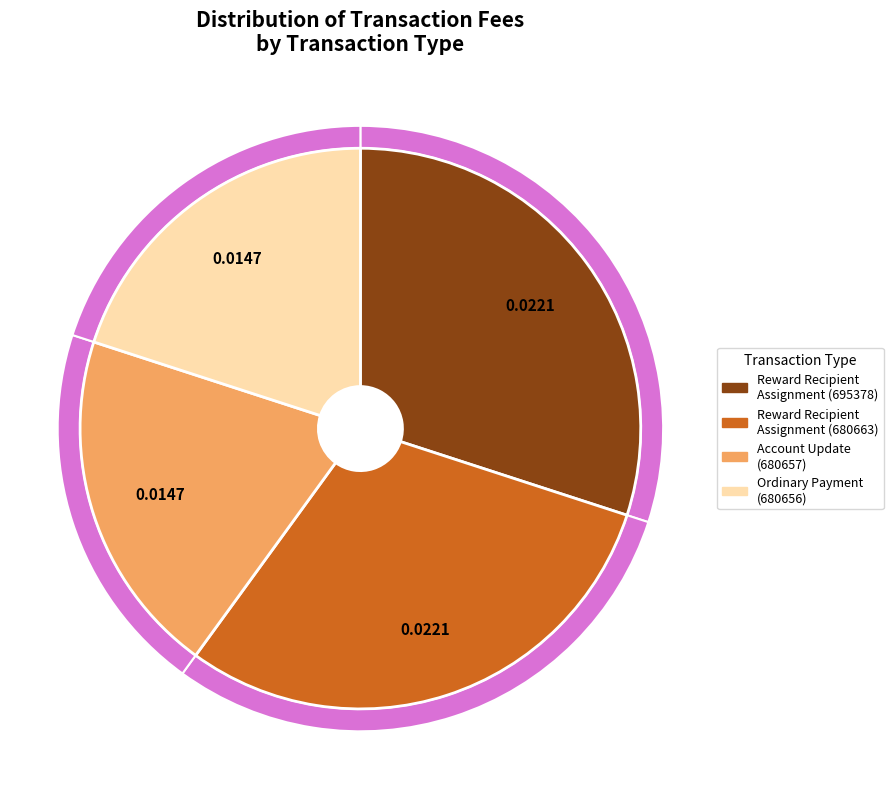

What portion of the pie excludes Reward Recipient Assignment (695378)?

70.0%